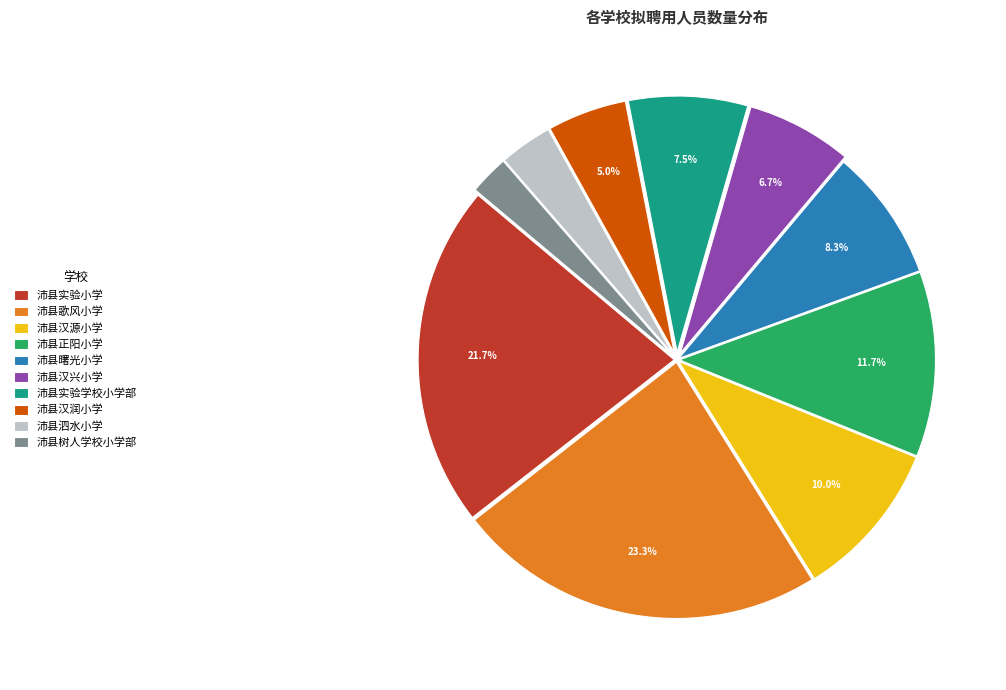

Does 沛县汉源小学 account for over 50% of the chart?

No